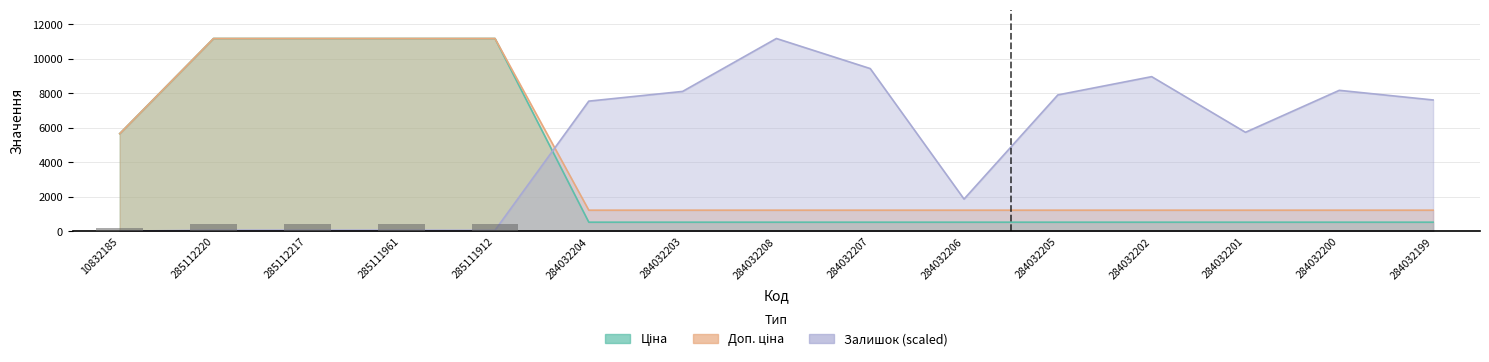

Reading left to right, transcribe all the data shown in this chart.

Ціна: 10832185=5673.8	285112220=11188.2	285112217=11188.2	285111961=11188.2	285111912=11188.2	284032204=539.0	284032203=539.0	284032208=539.0	284032207=539.0	284032206=539.0	284032205=539.0	284032202=539.0	284032201=539.0	284032200=539.0	284032199=539.0
Доп. ціна: 10832185=5673.8	285112220=11188.2	285112217=11188.2	285111961=11188.2	285111912=11188.2	284032204=1235.4	284032203=1235.4	284032208=1235.4	284032207=1235.4	284032206=1235.4	284032205=1235.4	284032202=1235.4	284032201=1235.4	284032200=1235.4	284032199=1235.4
Залишок: 10832185=18.0	285112220=76.6	285112217=76.6	285111961=76.6	285111912=67.6	284032204=7556.4	284032203=8119.6	284032208=11188.2	284032207=9444.4	284032206=1879.0	284032205=7916.9	284032202=8975.8	284032201=5749.5	284032200=8182.7	284032199=7624.0